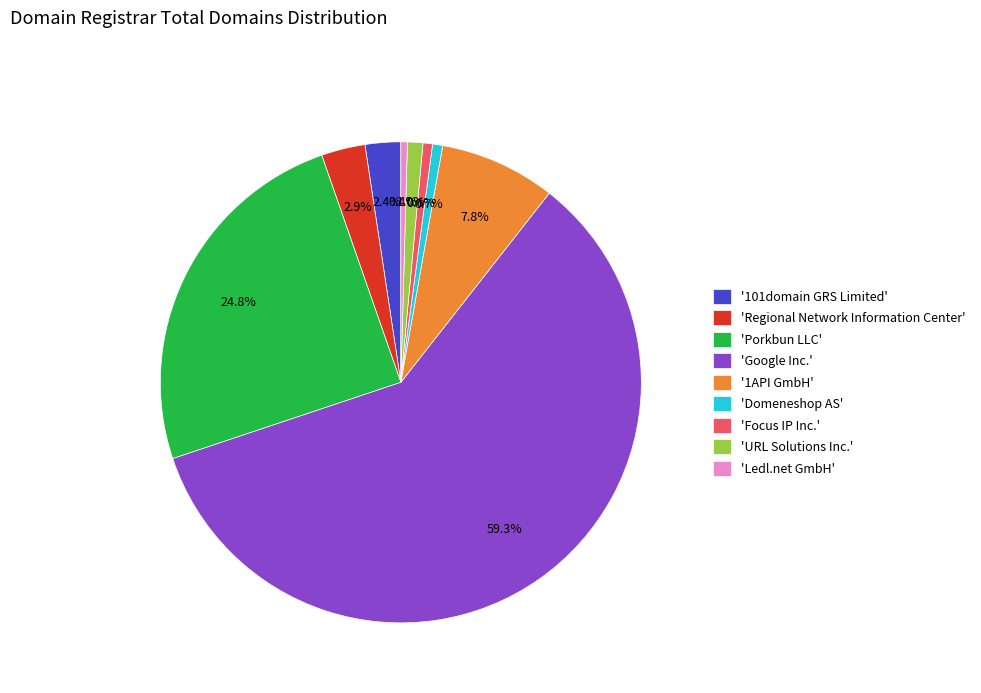

To the nearest percent, what is the difference between the largest and smallest slice percentages?

59%